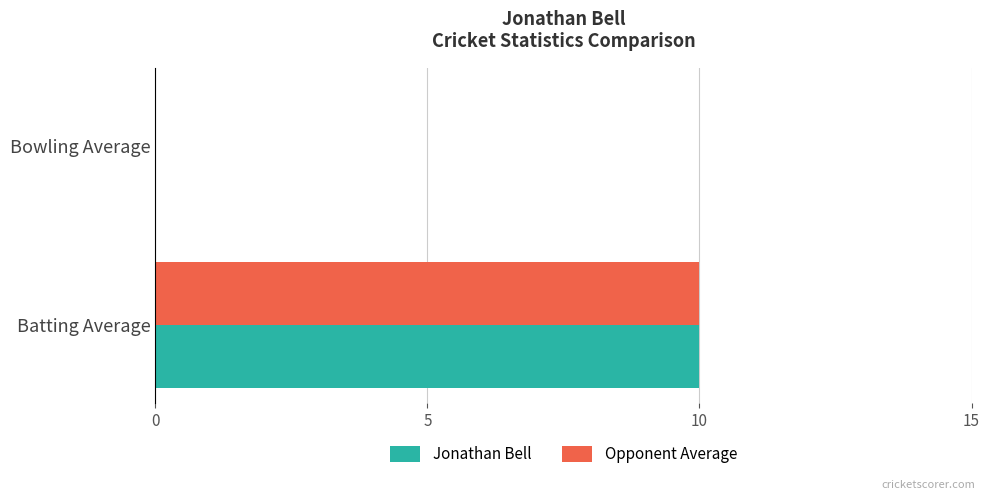

At which category is the sum across all series the highest?

Batting Average